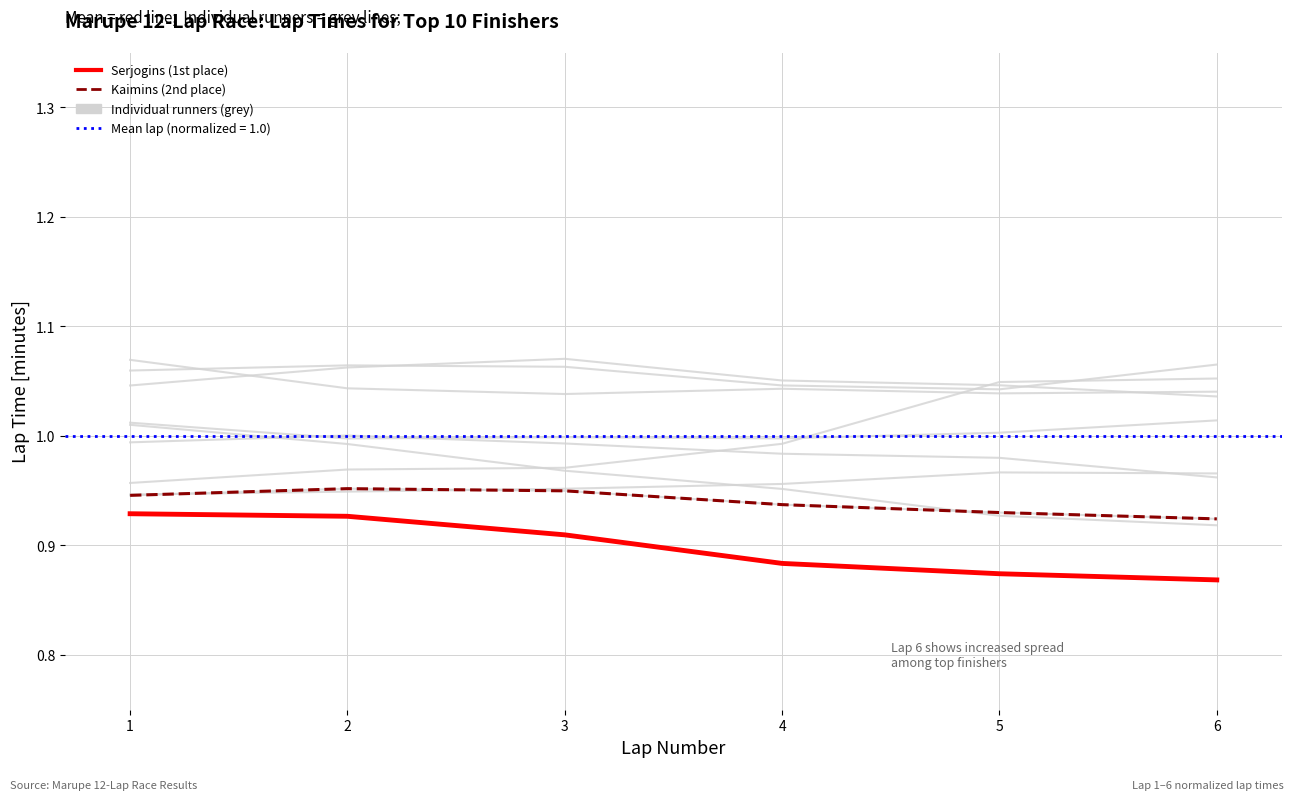

What is the sum of all Serjogins (1st place) values?

5.4